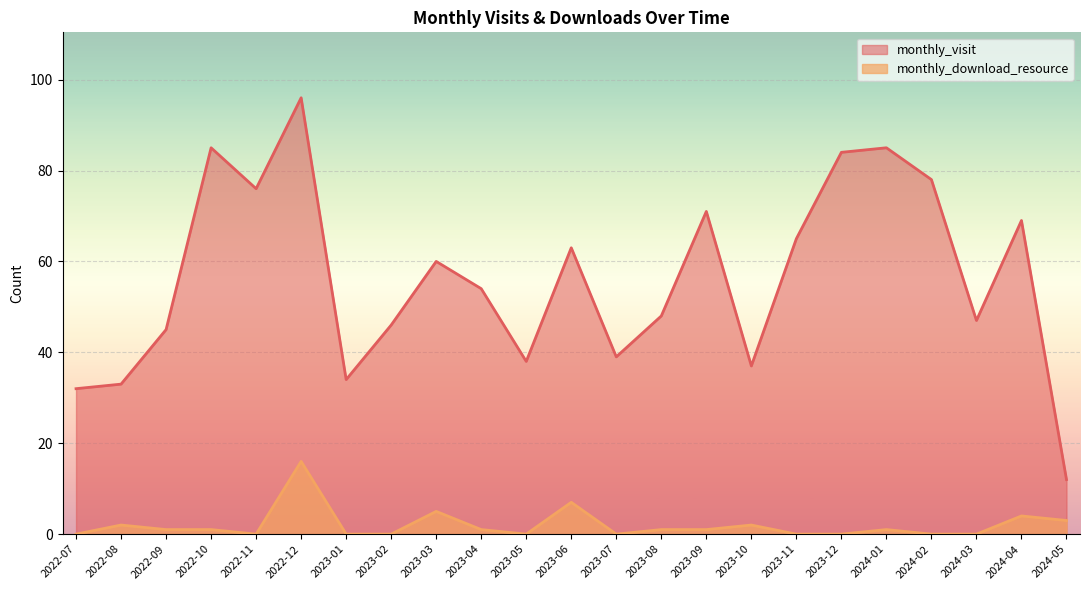

Rank the series by their maximum value, from lowest to highest.

monthly_download_resource, monthly_visit